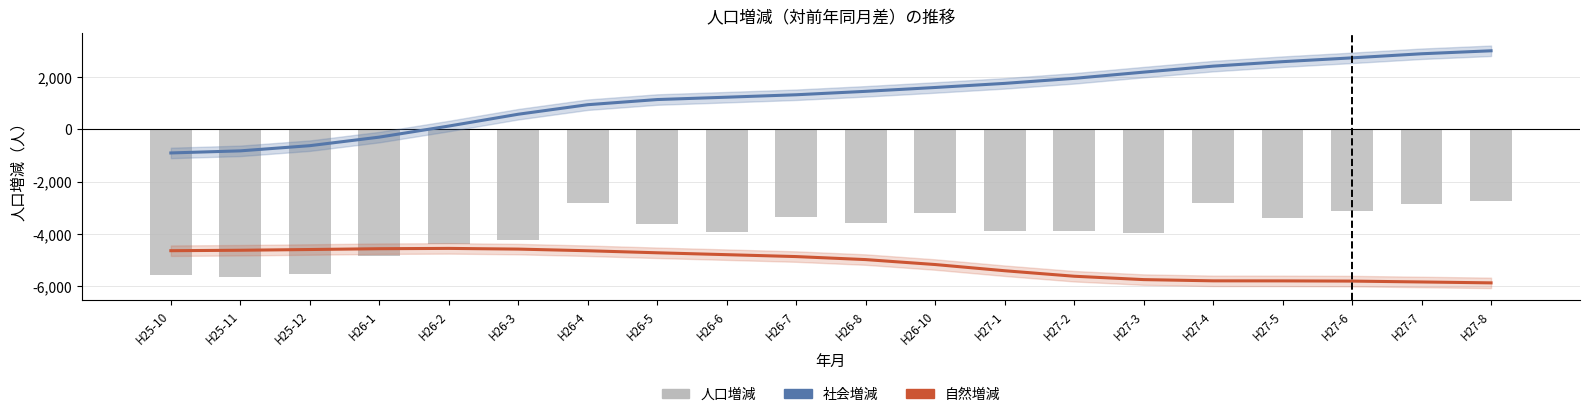

What is the value of the 社会増減 bar at the 19th from the left?

2883